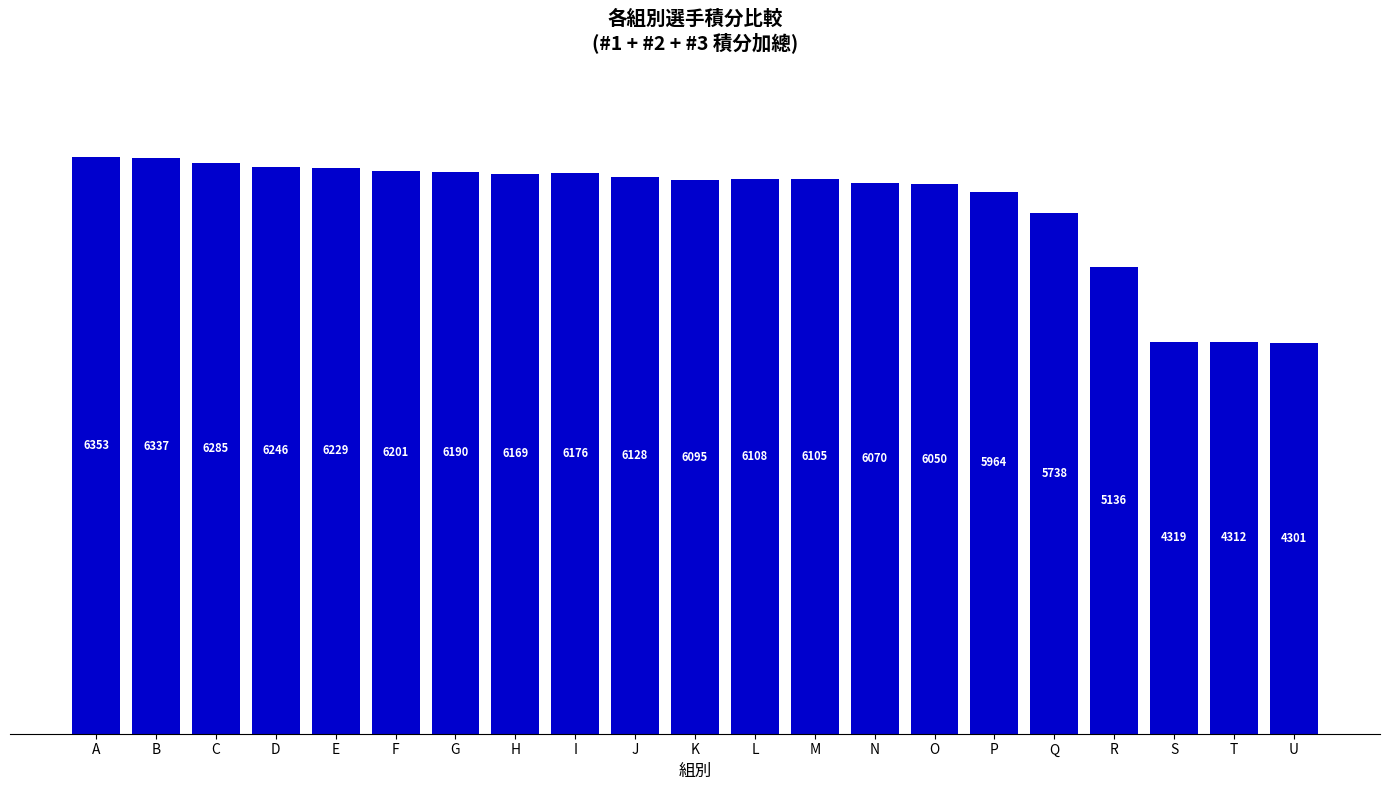

At which label is the value closest to 5327?

R